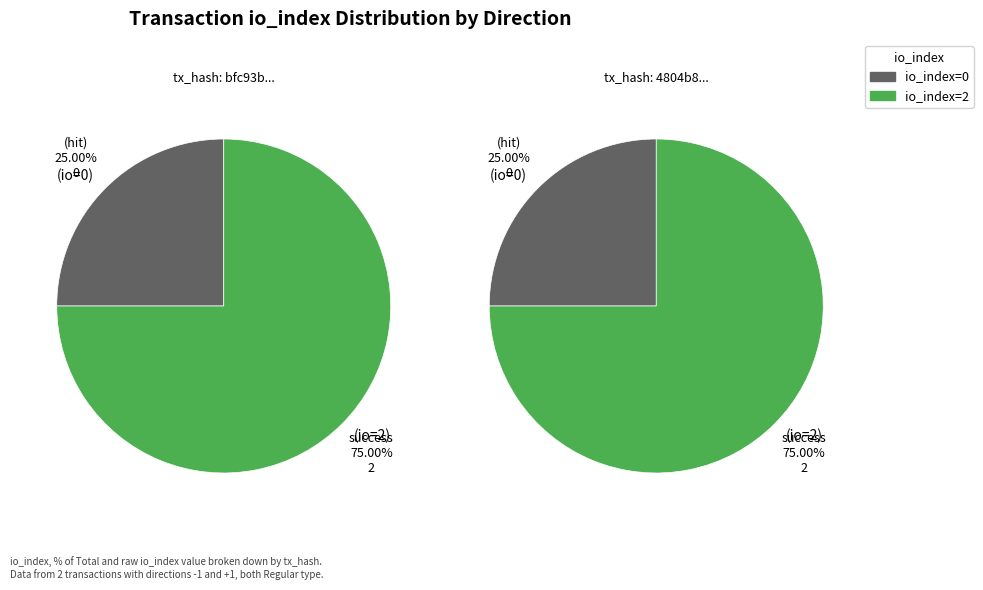

Does any single category account for the majority?

Yes